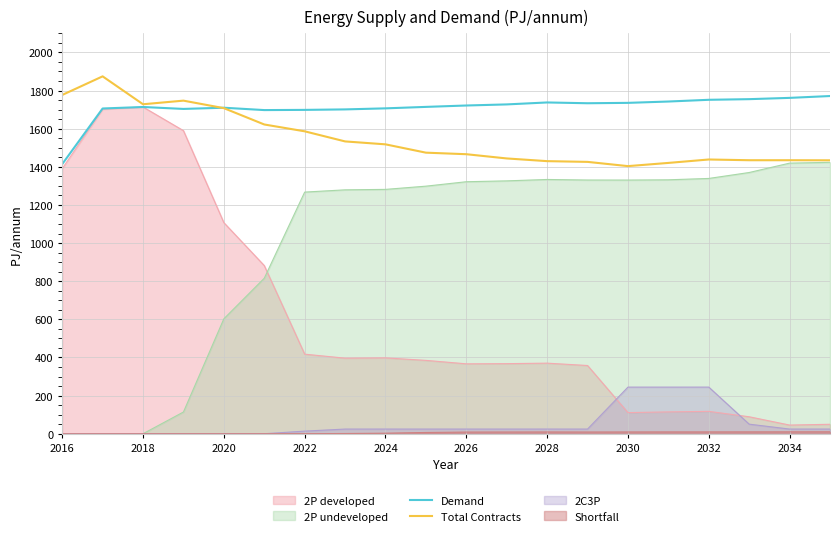

True or false: Demand and 2C3P cross at least once.

False